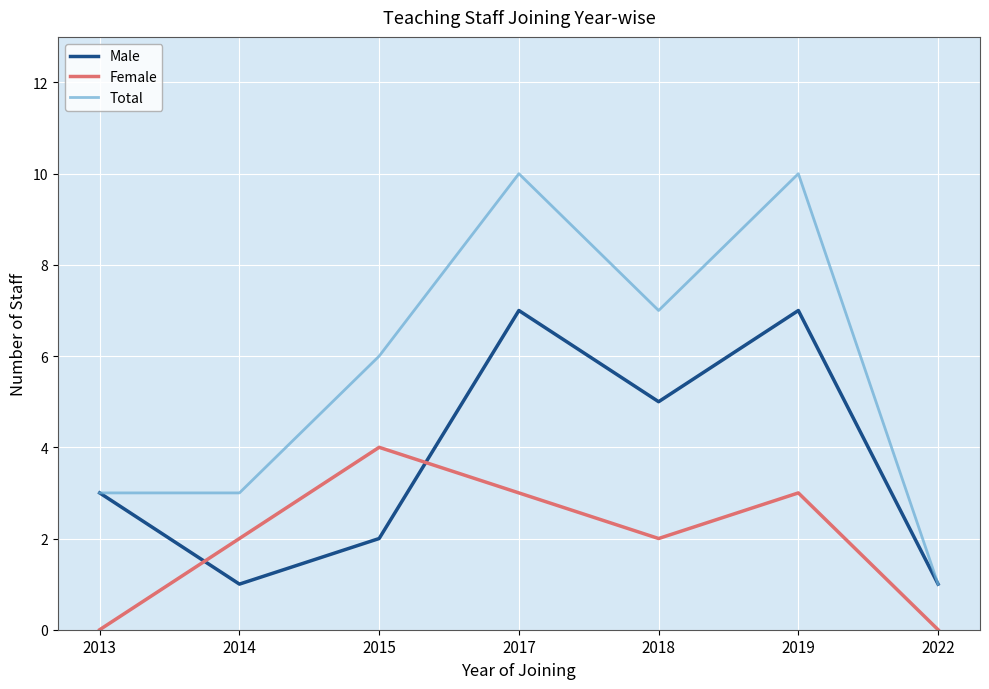

True or false: Total and Female intersect in this chart.

False